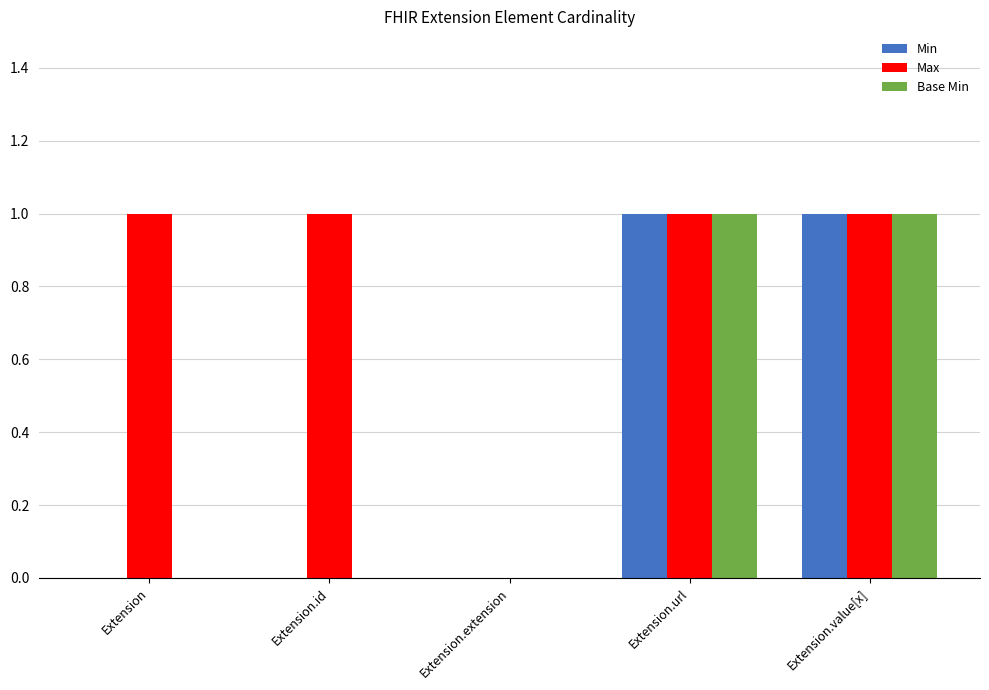

What is the sum of all Max values?

4